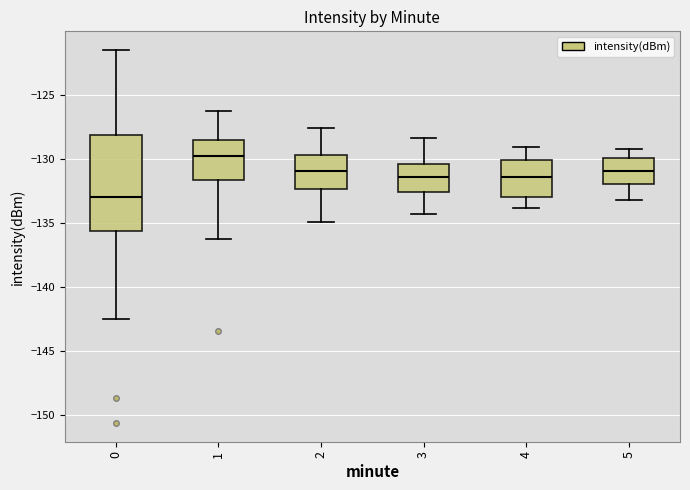

Reading left to right, read every box against the y-axis: the position of its median line, the range the box covers, and the ends of its whiskers. The values are not printed on the chart, so give them approximately, as read against the axis.

0: median -133.0, box -135.5 to -128.0, whiskers -142.5 to -121.5
1: median -130.0, box -131.5 to -128.5, whiskers -136.0 to -126.5
2: median -131.0, box -132.5 to -129.5, whiskers -135.0 to -127.5
3: median -131.5, box -132.5 to -130.5, whiskers -134.5 to -128.5
4: median -131.5, box -133.0 to -130.0, whiskers -134.0 to -129.0
5: median -131.0, box -132.0 to -130.0, whiskers -133.0 to -129.0